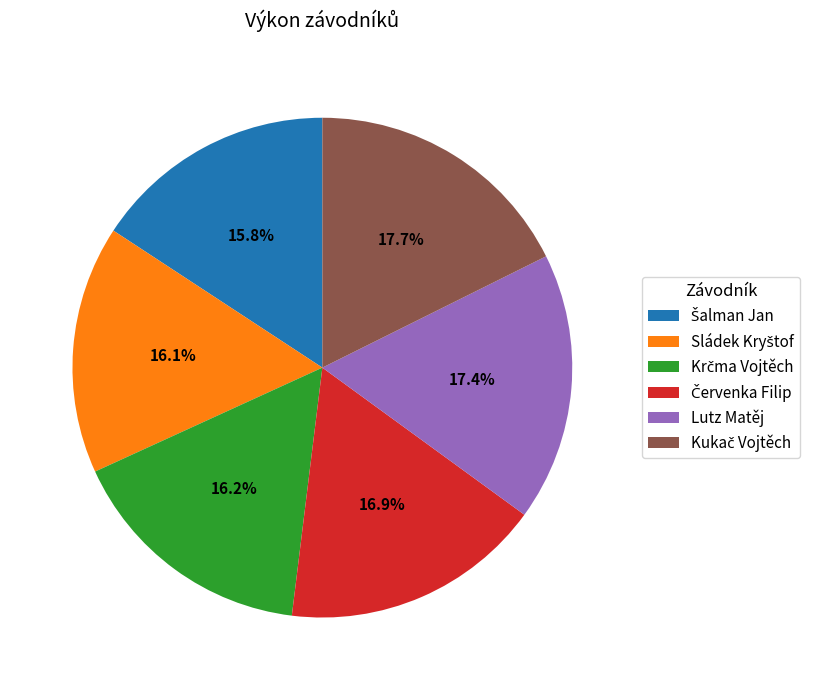

Does any single category account for the majority?

No